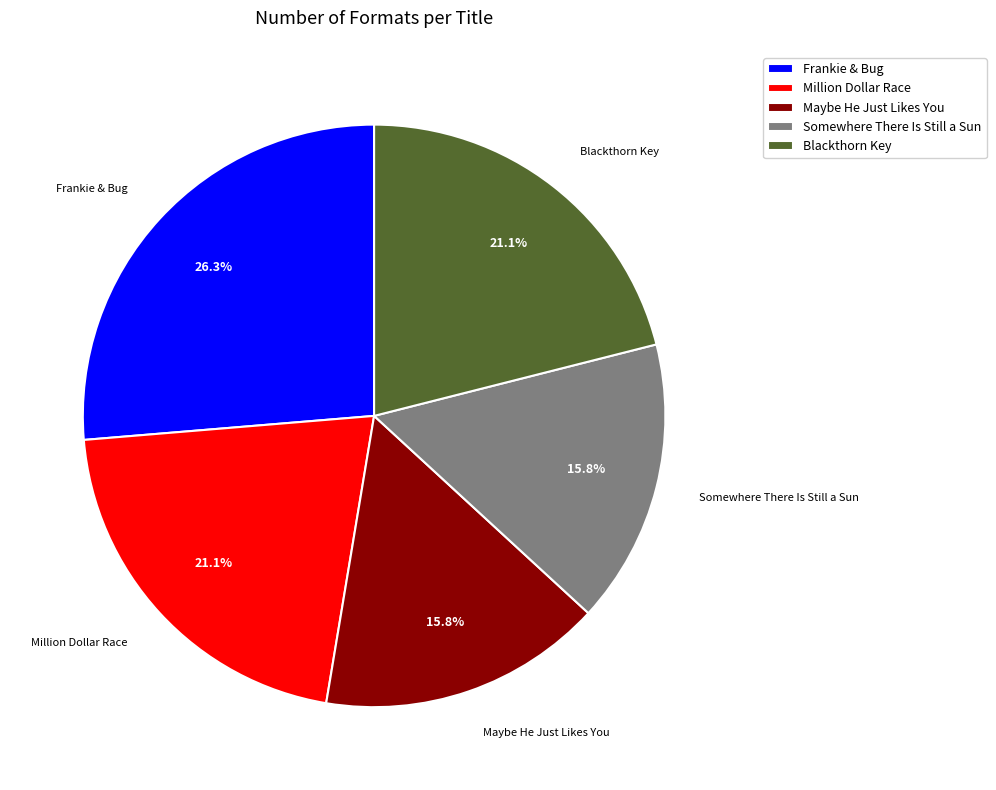

Which slice is the largest?

Frankie & Bug